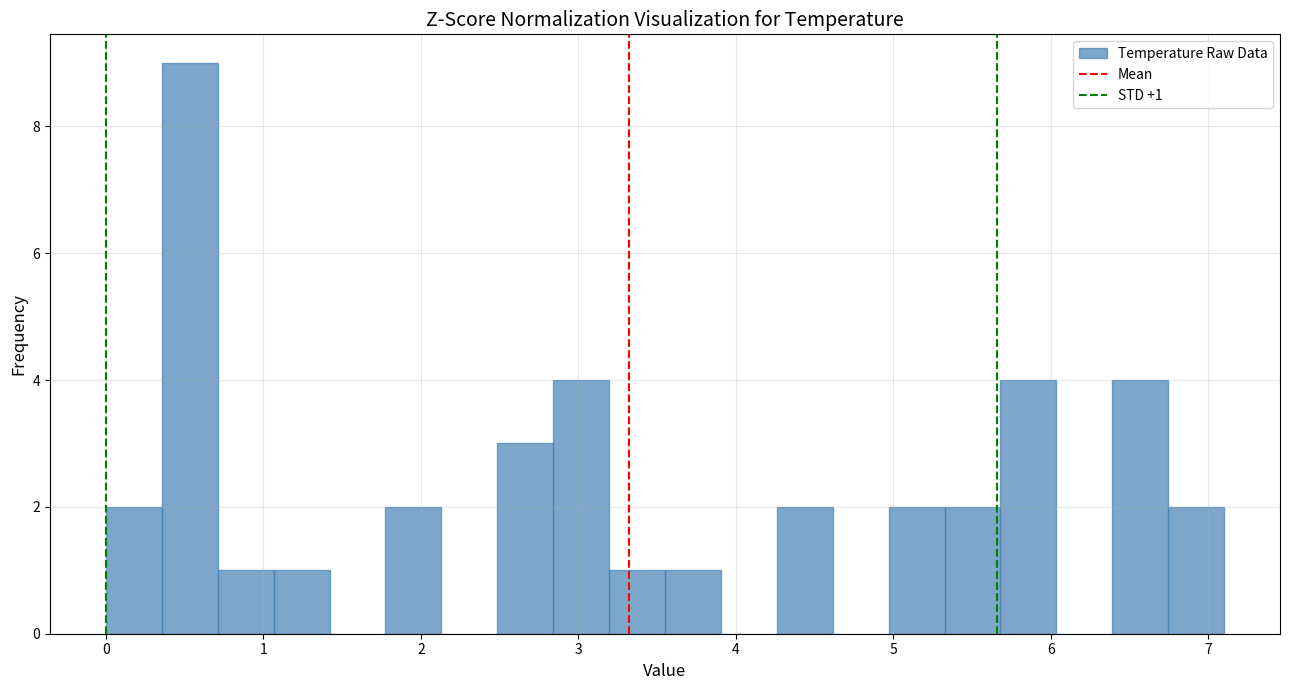

Read against the x-axis, roughly where is the centre of the tallest bar?

0.5